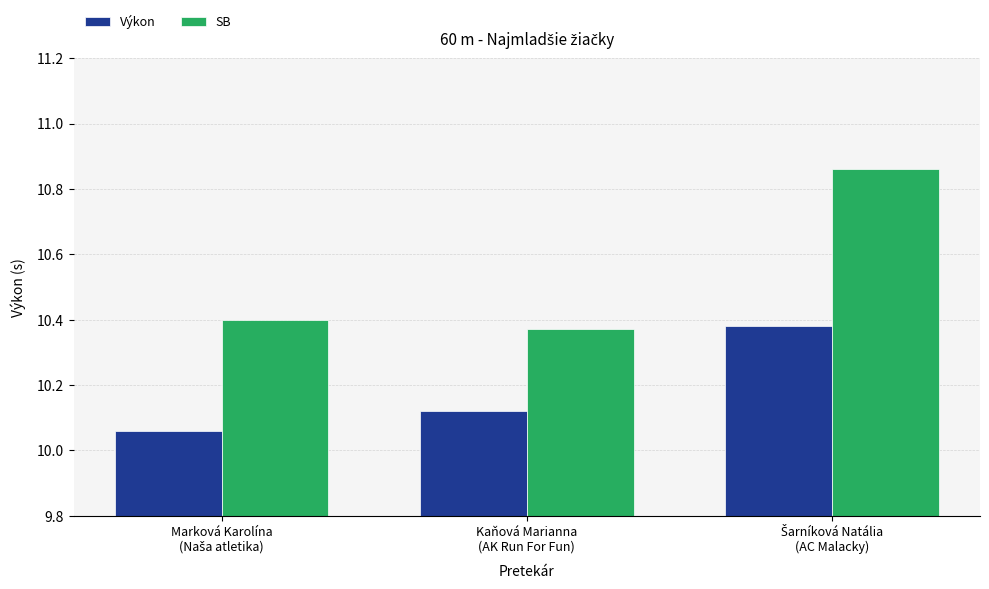

What is the difference between the maximum and minimum values in the SB series?

0.5